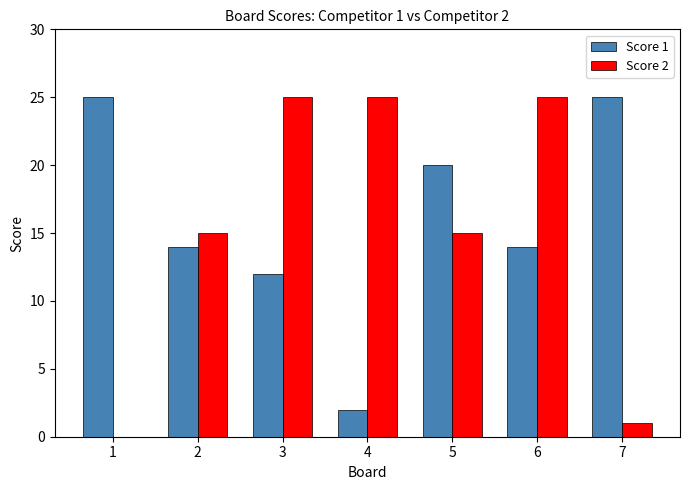

Count the number of categories in the chart.

7